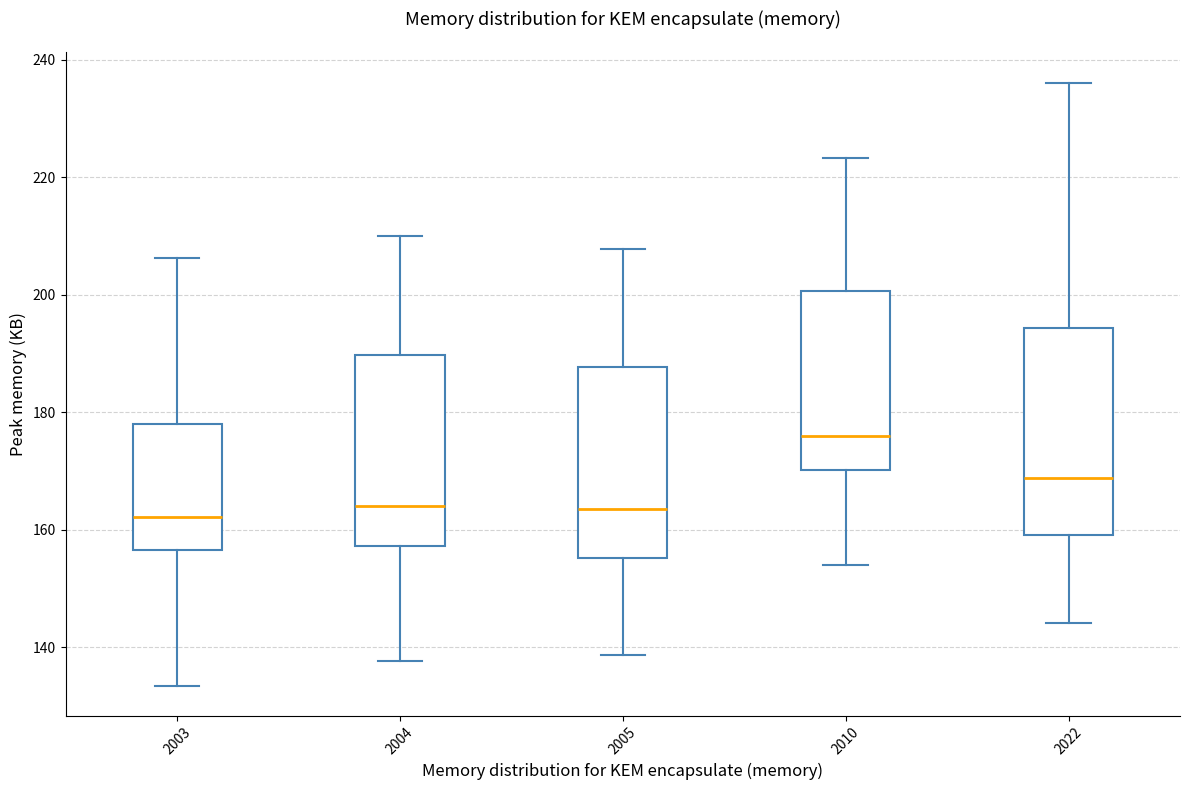

Comparing the boxes themselves (not the whiskers), which one is the tallest?

2022